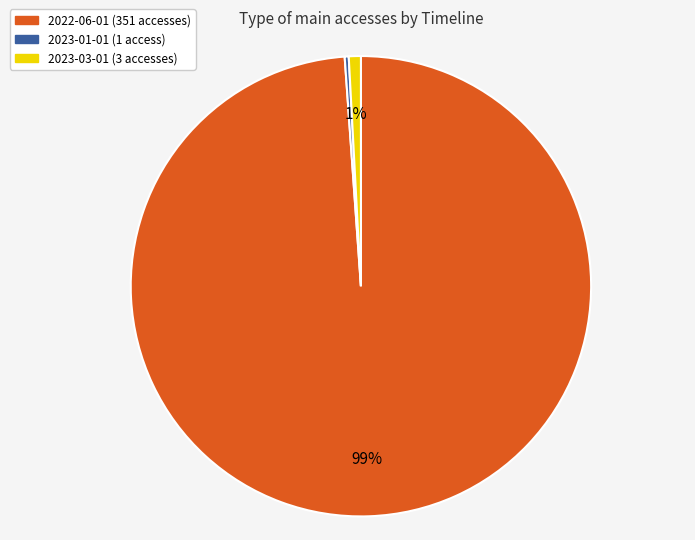

To the nearest percent, what is the combined percentage of 2022-06-01 and 2023-01-01?

99%